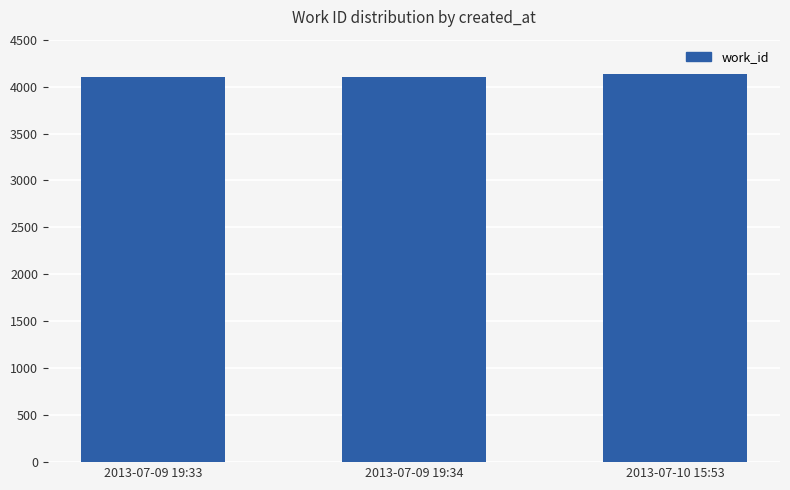

Count the values in the range 4103 to 4136.

3